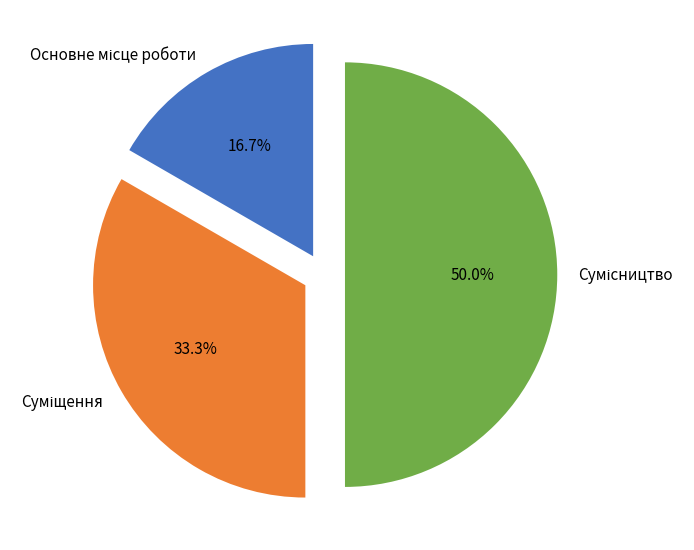

Which has a higher value, Основне місце роботи or Сумісництво?

Сумісництво